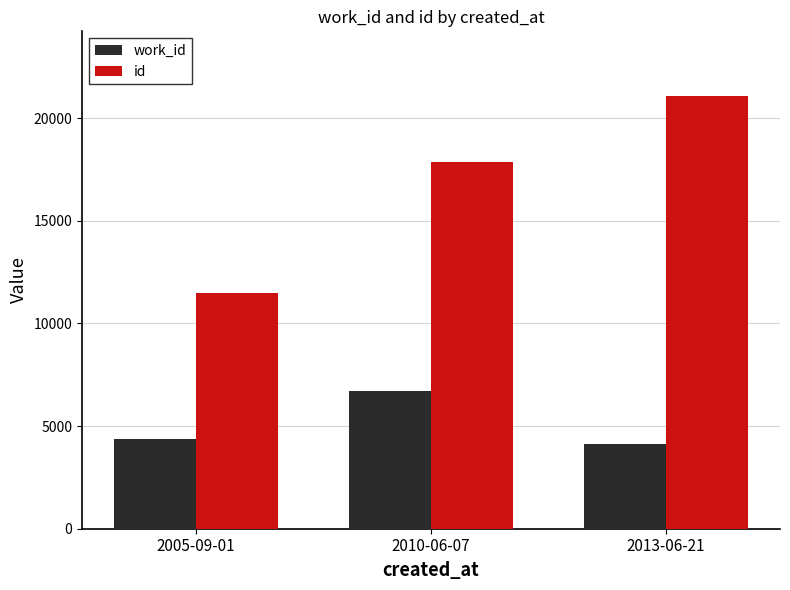

What is the maximum value for id?

21075